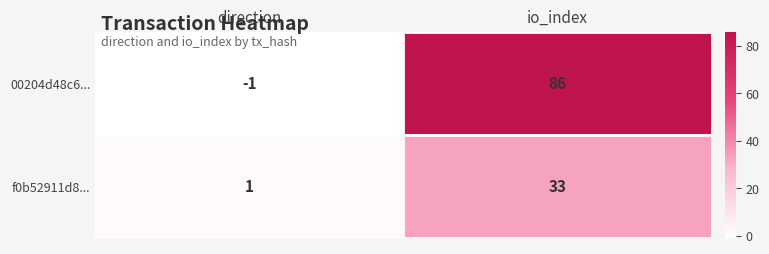

At how many categories does at least one series exceed 66?

1